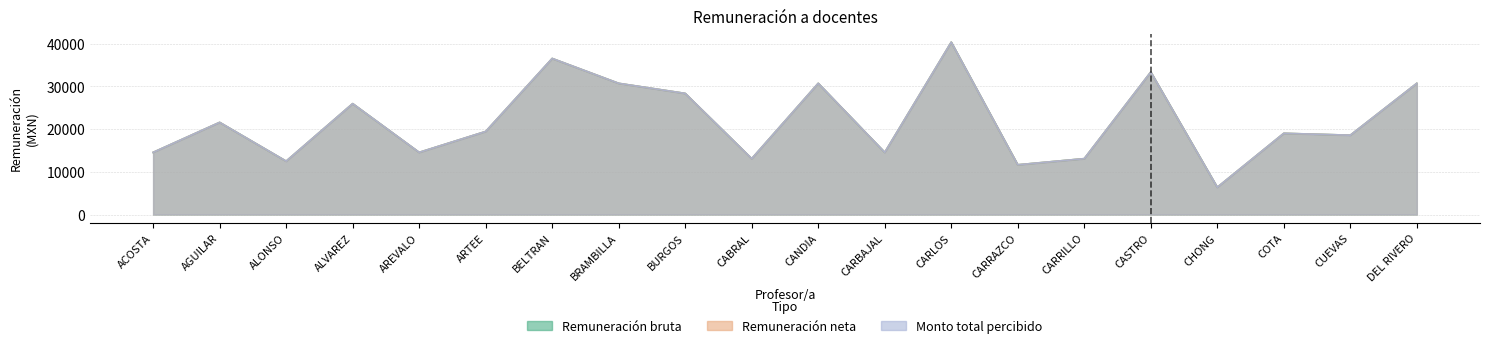

What is the average value of the Monto total percibido series?

21796.1